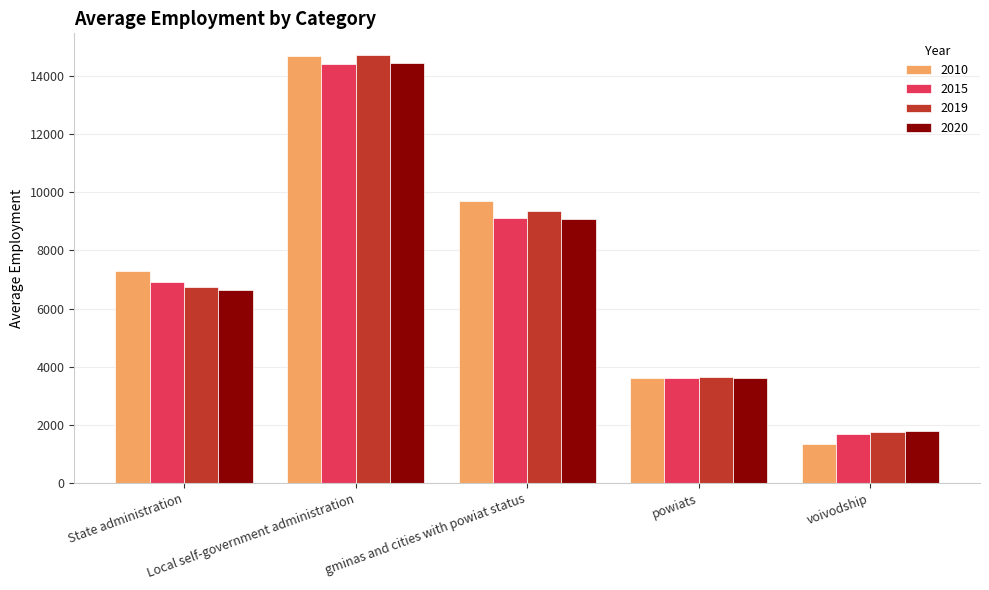

Between State administration and voivodship, which series saw the biggest shift?

2010